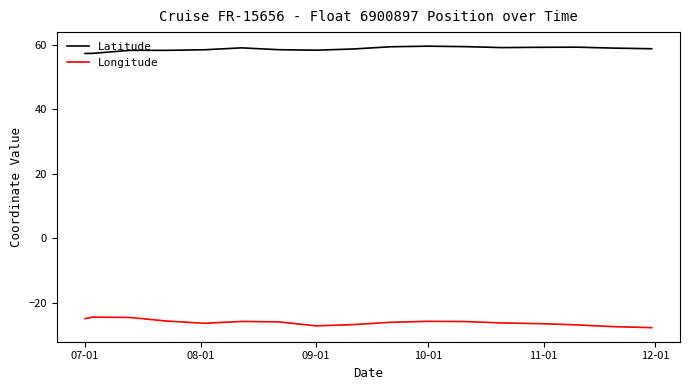

Is this an area chart (filled region under the line)?

No